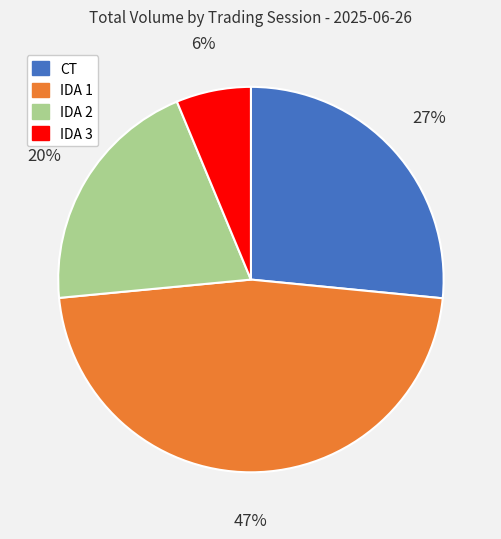

Is it true that IDA 1 is 54% of the pie?

False